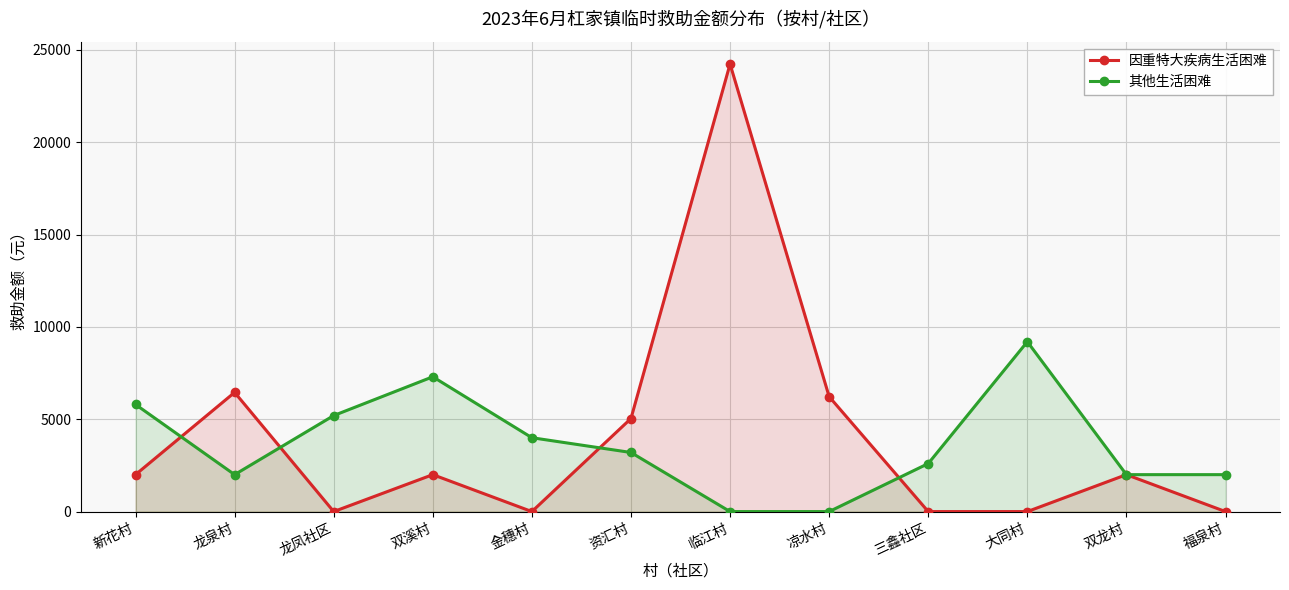

Which has a higher value, 临江村 or 新花村?

临江村